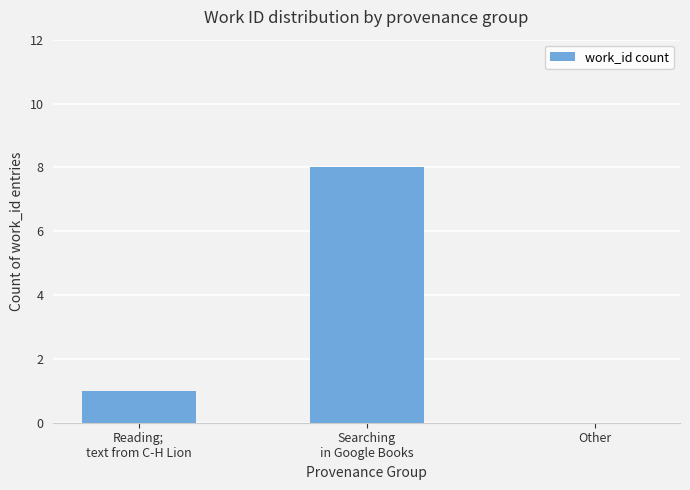

What is the maximum value shown in the chart?

8